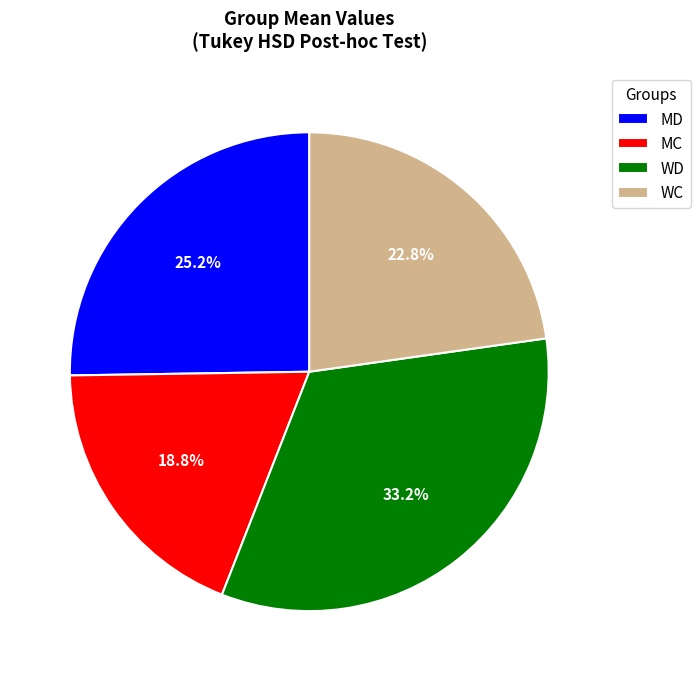

Between MC and WC, which is larger?

WC